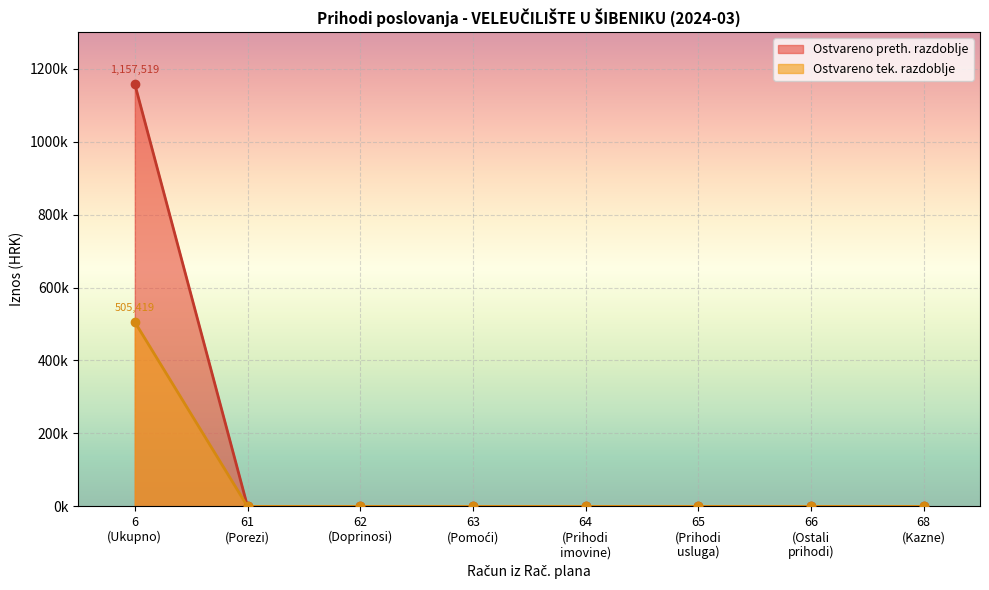

Which series has the widest spread of values?

Ostvareno preth. razdoblje